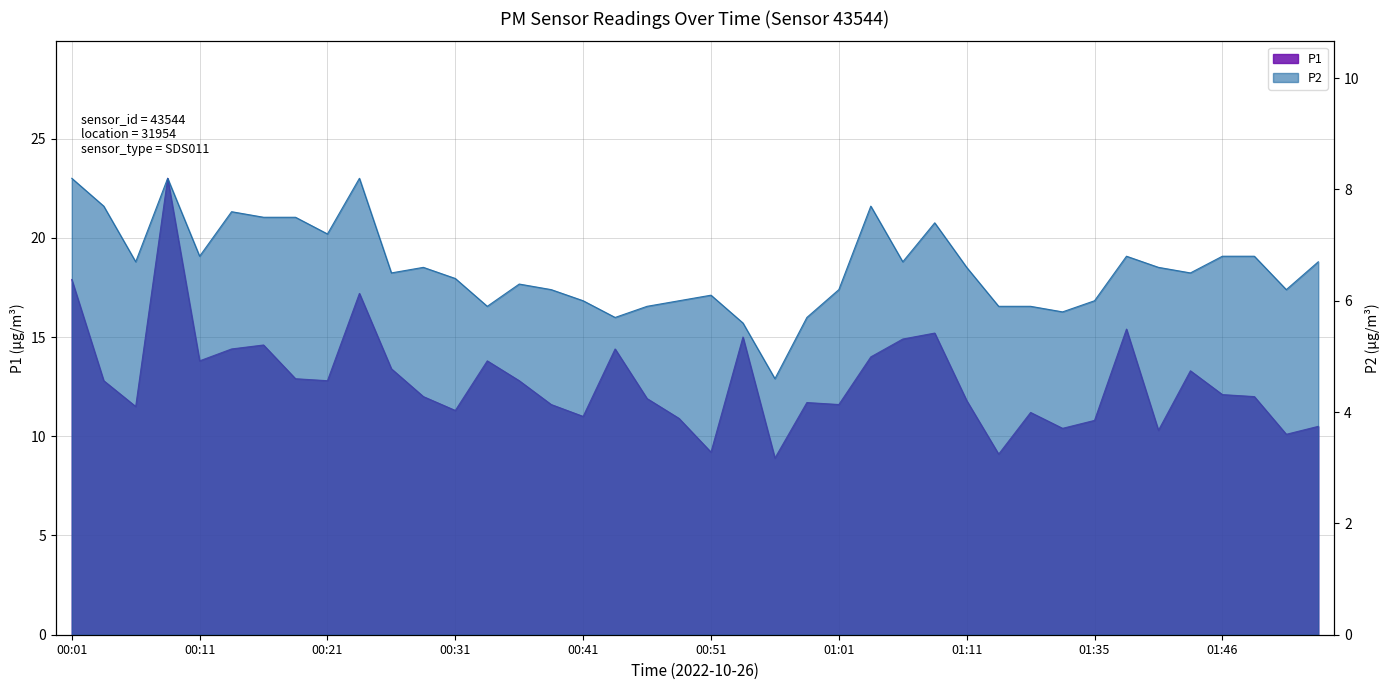

What is the sum of the P2 values at 01:27 and 01:51?

12.0